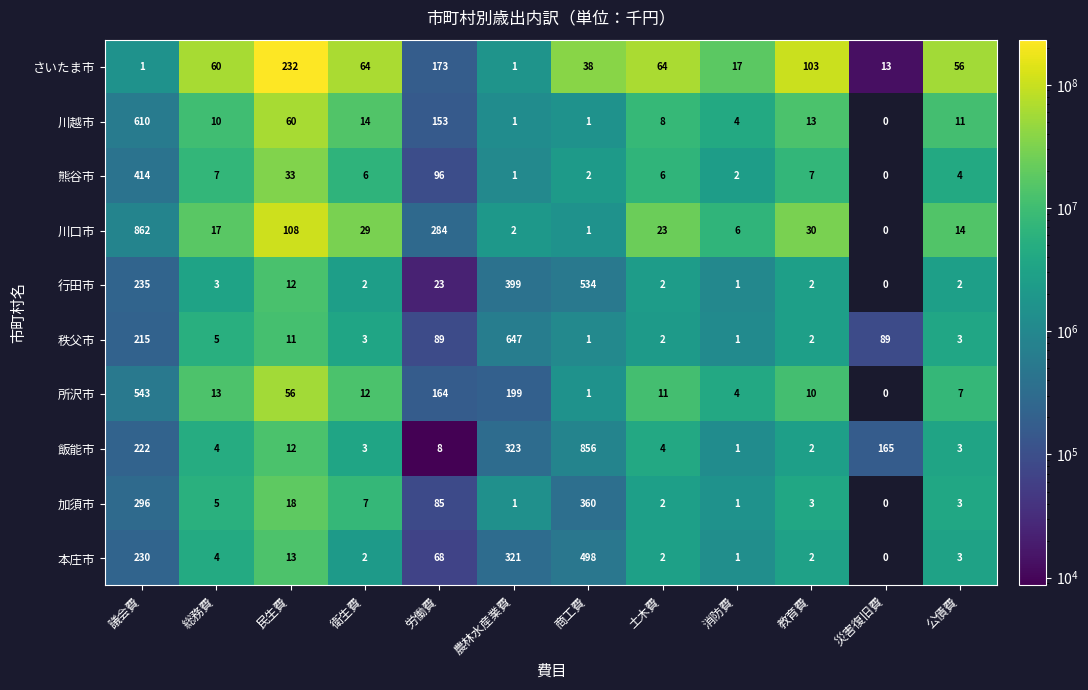

Rank the series by their maximum value, from lowest to highest.

さいたま市, 加須市, 熊谷市, 本庄市, 行田市, 所沢市, 川越市, 秩父市, 飯能市, 川口市